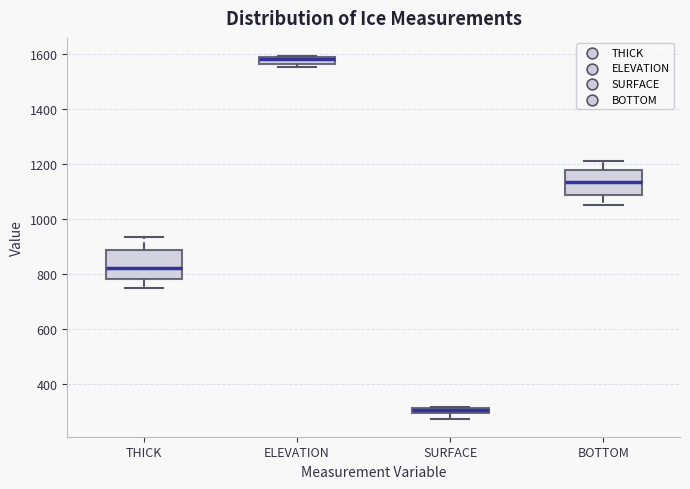

Where is the lower edge of the box for SURFACE on the y-axis? The values are not printed on the chart, so give them approximately, as read against the axis.

300